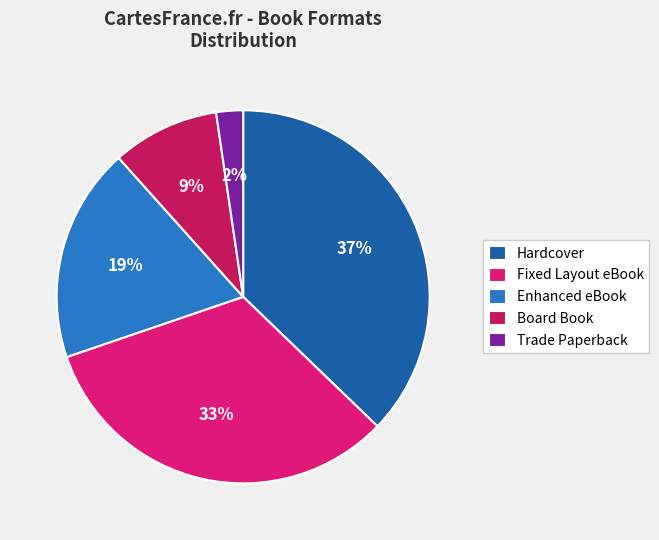

Combined, do Hardcover and Enhanced eBook account for over 50%?

Yes